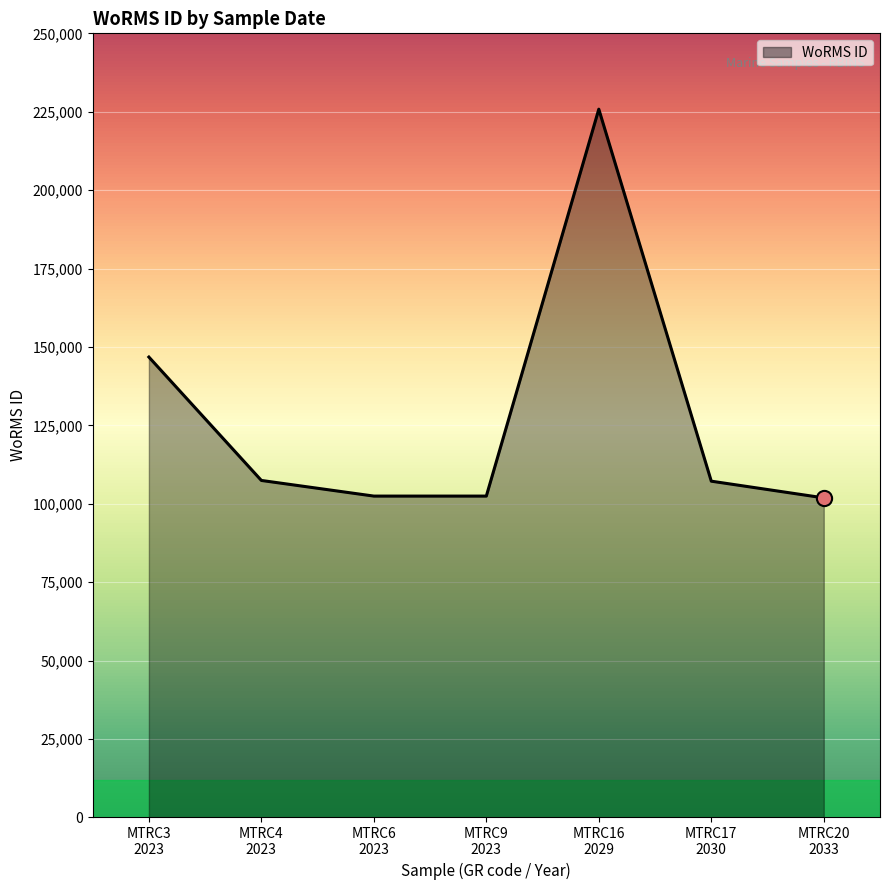

What is the maximum value shown in the chart?

225814